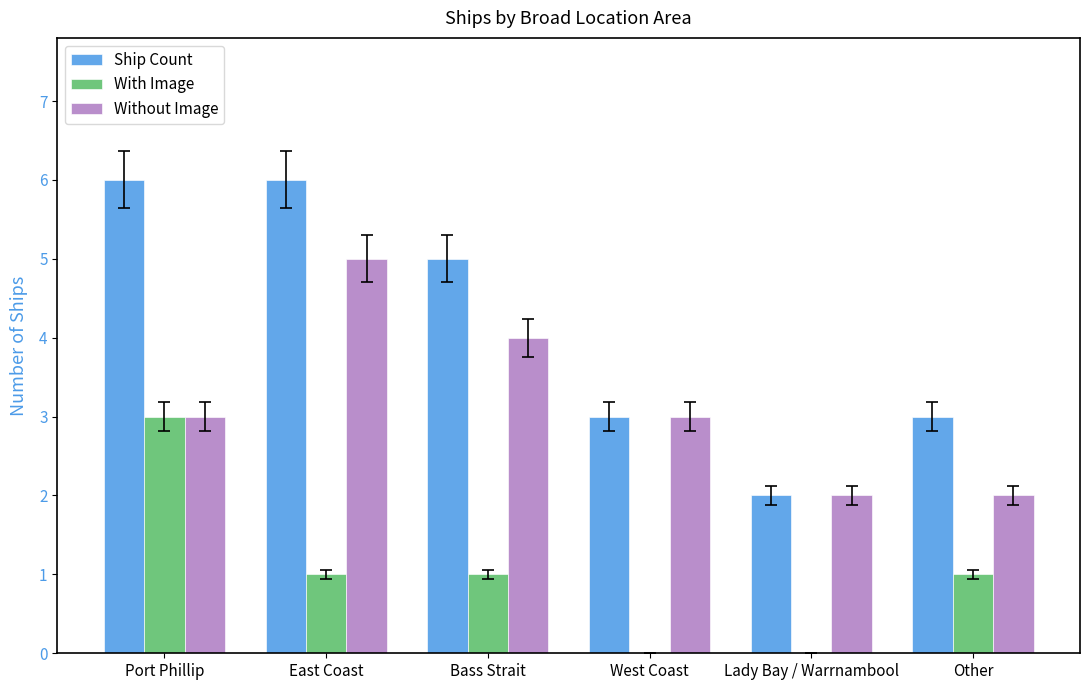

Read the Without Image value at Port Phillip.

3